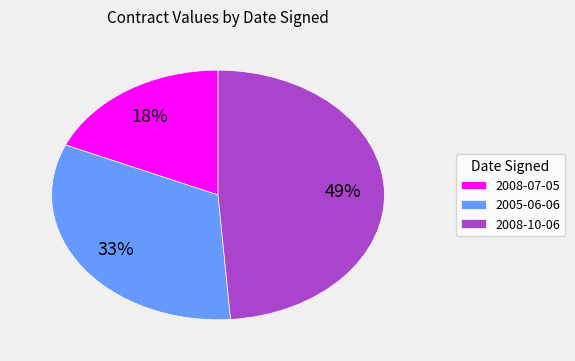

True or false: 2005-06-06 accounts for 33% of the total.

True